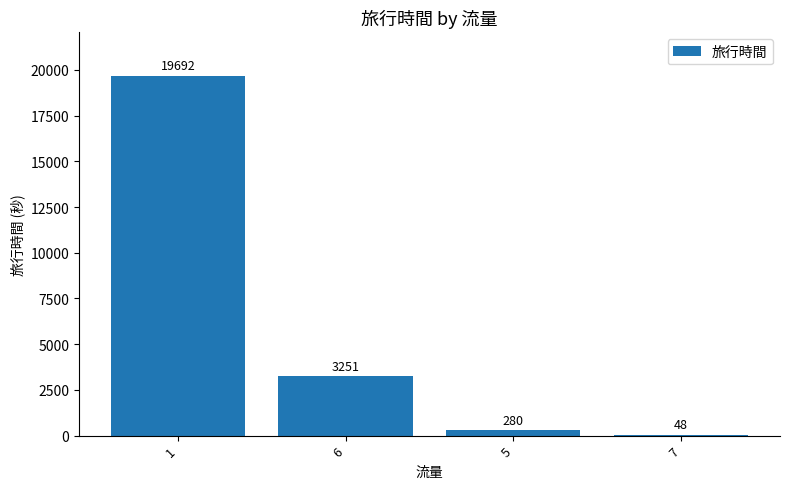

What is the sum of all values?

23271